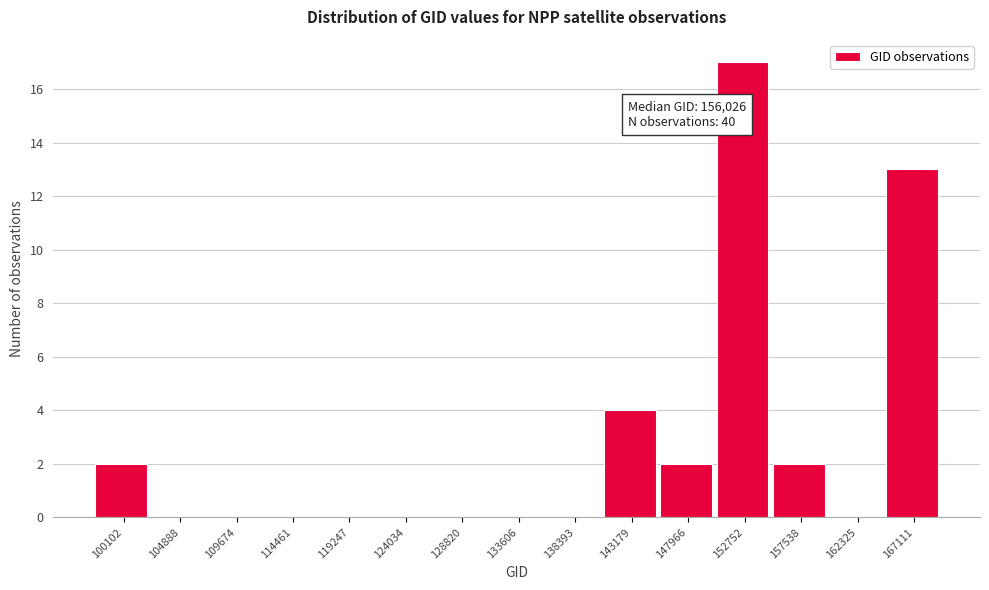

Reading left to right, transcribe all the data shown in this chart.

100102=2	104888=0	109674=0	114461=0	119247=0	124034=0	128820=0	133606=0	138393=0	143179=4	147966=2	152752=17	157538=2	162325=0	167111=13